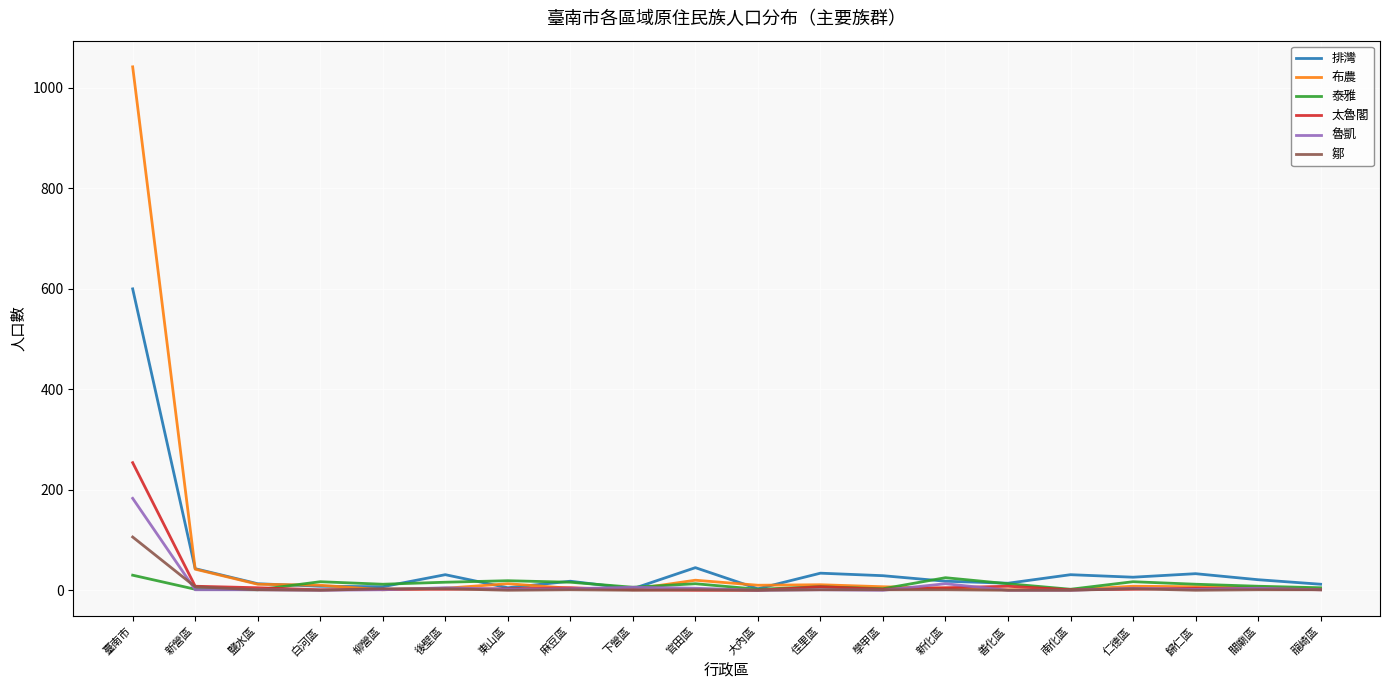

Count the number of data series in this chart.

6